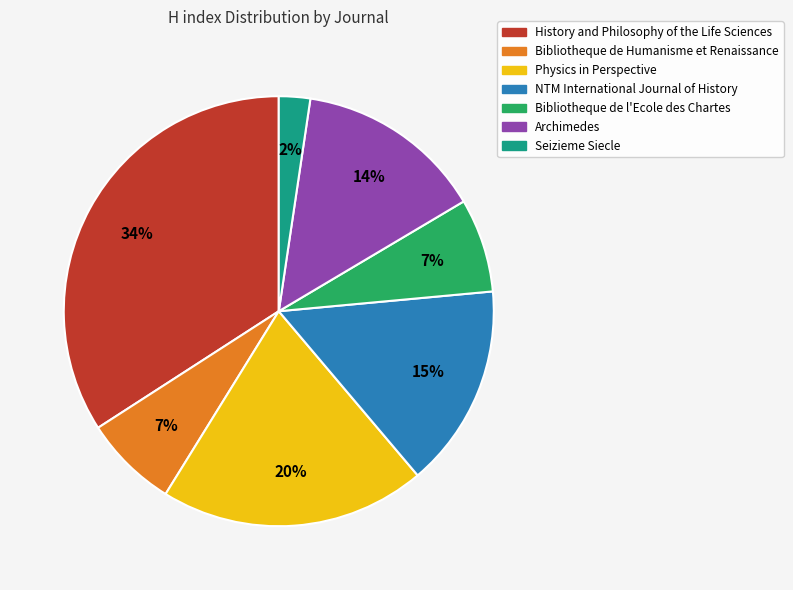

To the nearest percent, what is the difference between the largest and smallest slice percentages?

32%